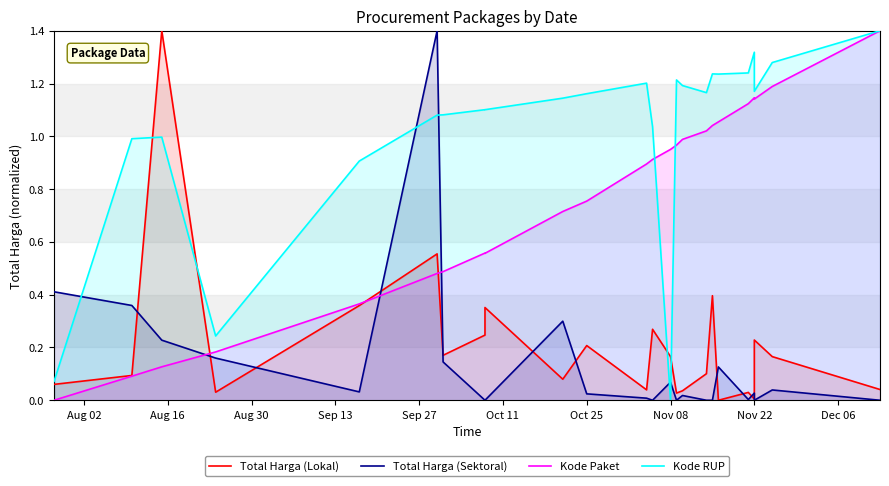

What is the value of the Kode RUP point at the 6th from the left?

1.1